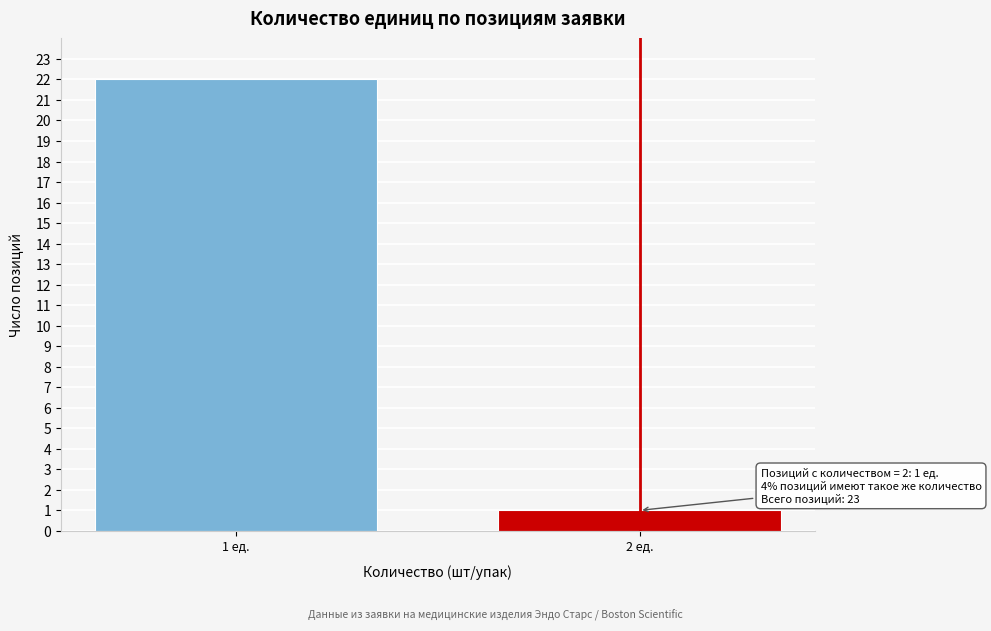

Reading left to right, extract all data points from this chart.

1 ед.=22	2 ед.=1